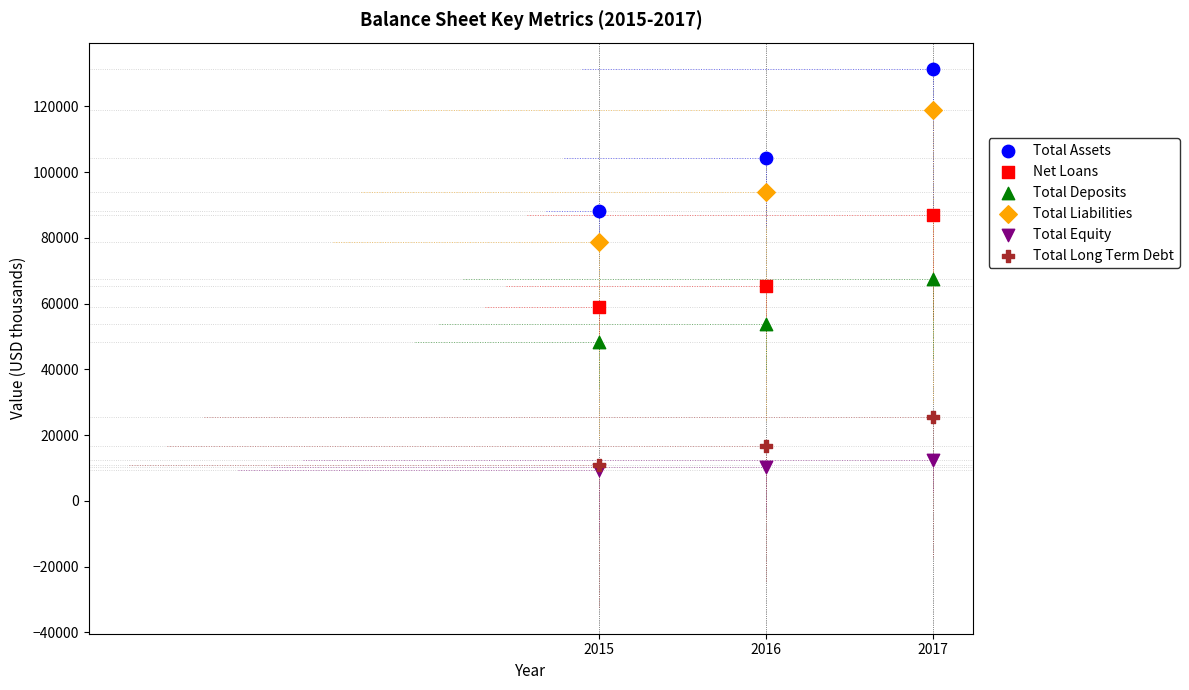

Across all series, what Y value is closest to 70205?

67543.4